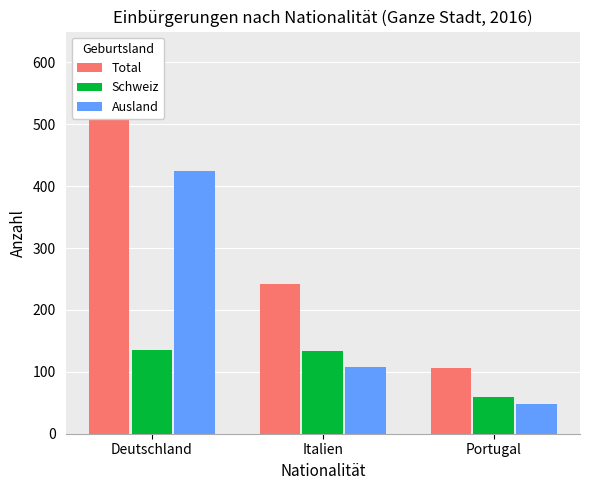

Which series has the largest range (max minus min)?

Total